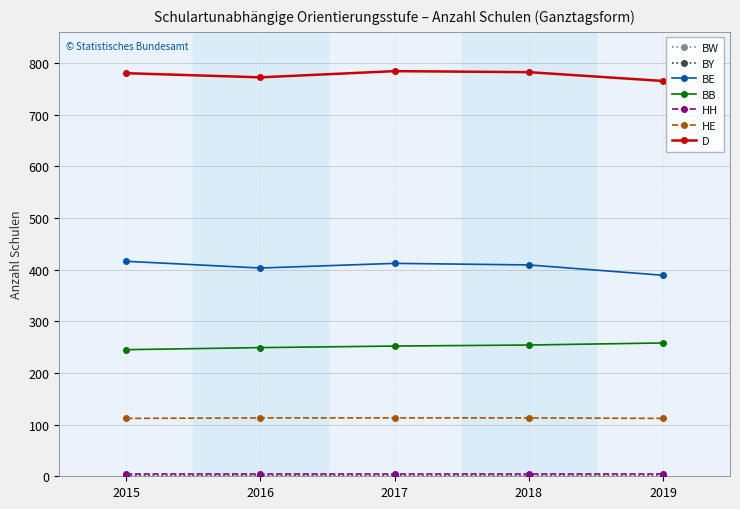

Which series has the largest total across all categories?

D